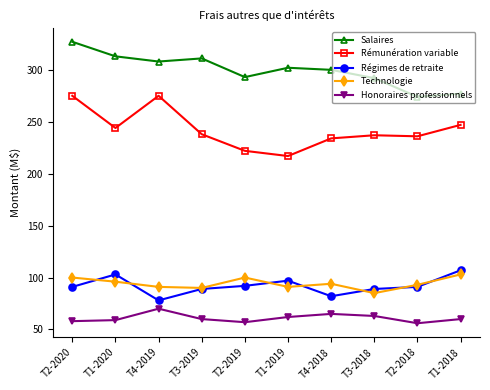

What is the total value across all series at T1-2019?

769